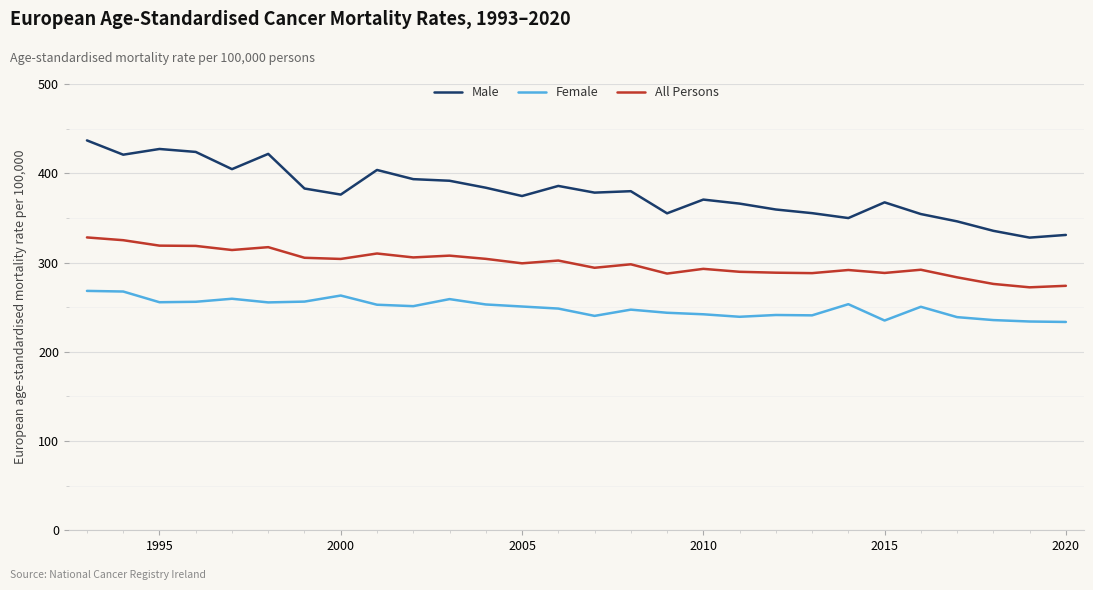

What is the difference between the maximum and minimum values in the Male series?

108.9